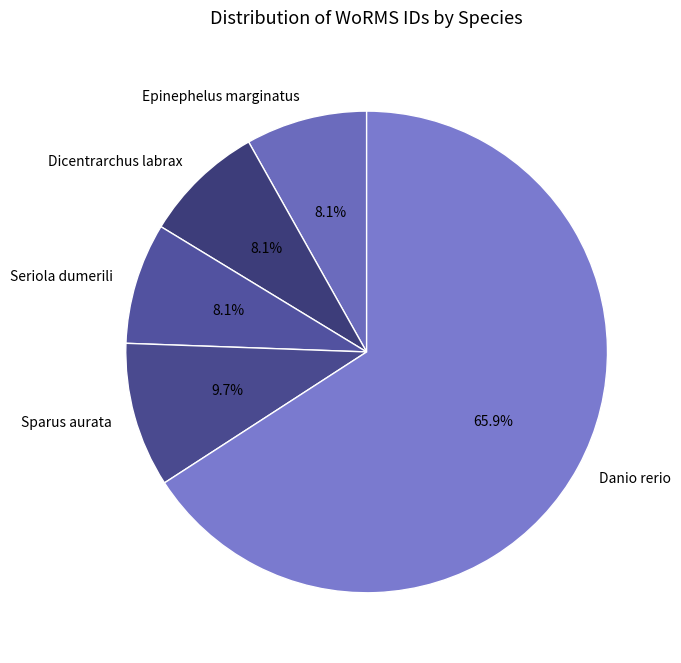

What is the largest slice in the pie chart?

Danio rerio